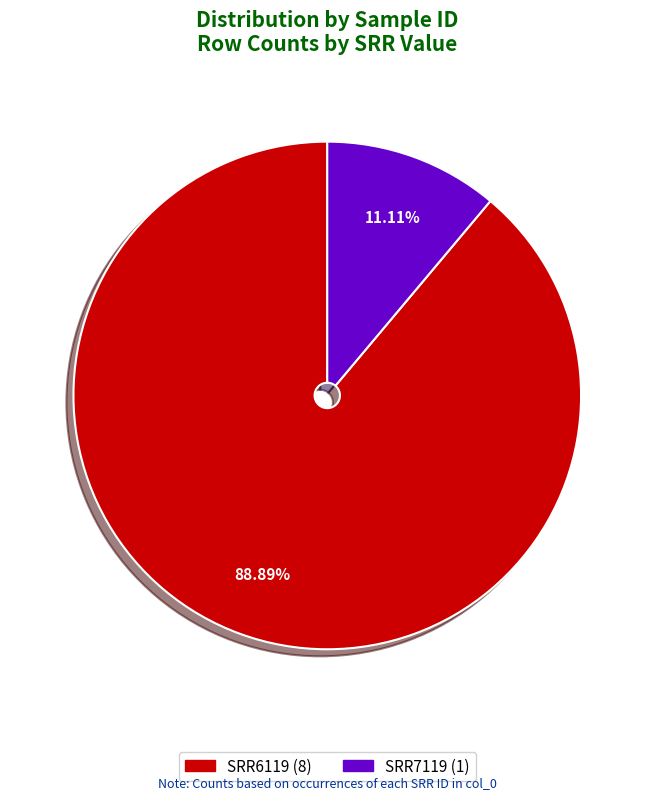

Which has a higher value, SRR6119 or SRR7119?

SRR6119